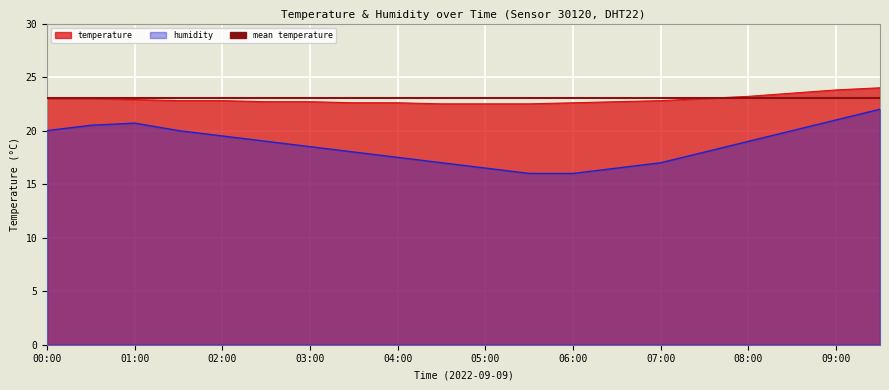

True or false: humidity and temperature intersect in this chart.

False